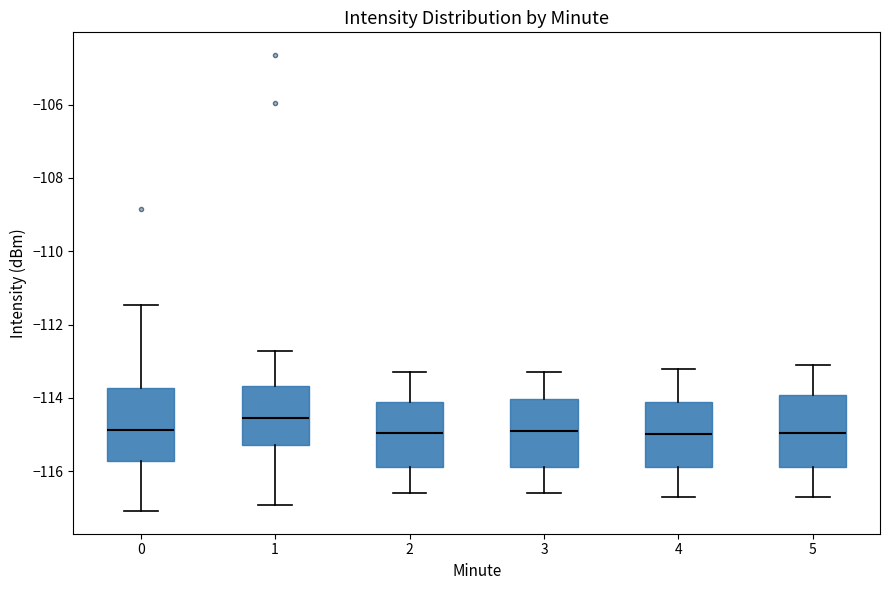

Reading left to right, read every box against the y-axis: the position of its median line, the range the box covers, and the ends of its whiskers. The values are not printed on the chart, so give them approximately, as read against the axis.

0: median -114.8, box -115.8 to -113.8, whiskers -117.0 to -111.4
1: median -114.6, box -115.2 to -113.6, whiskers -117.0 to -112.8
2: median -115.0, box -115.8 to -114.2, whiskers -116.6 to -113.2
3: median -114.8, box -115.8 to -114.0, whiskers -116.6 to -113.2
4: median -115.0, box -115.8 to -114.2, whiskers -116.6 to -113.2
5: median -115.0, box -115.8 to -114.0, whiskers -116.6 to -113.0